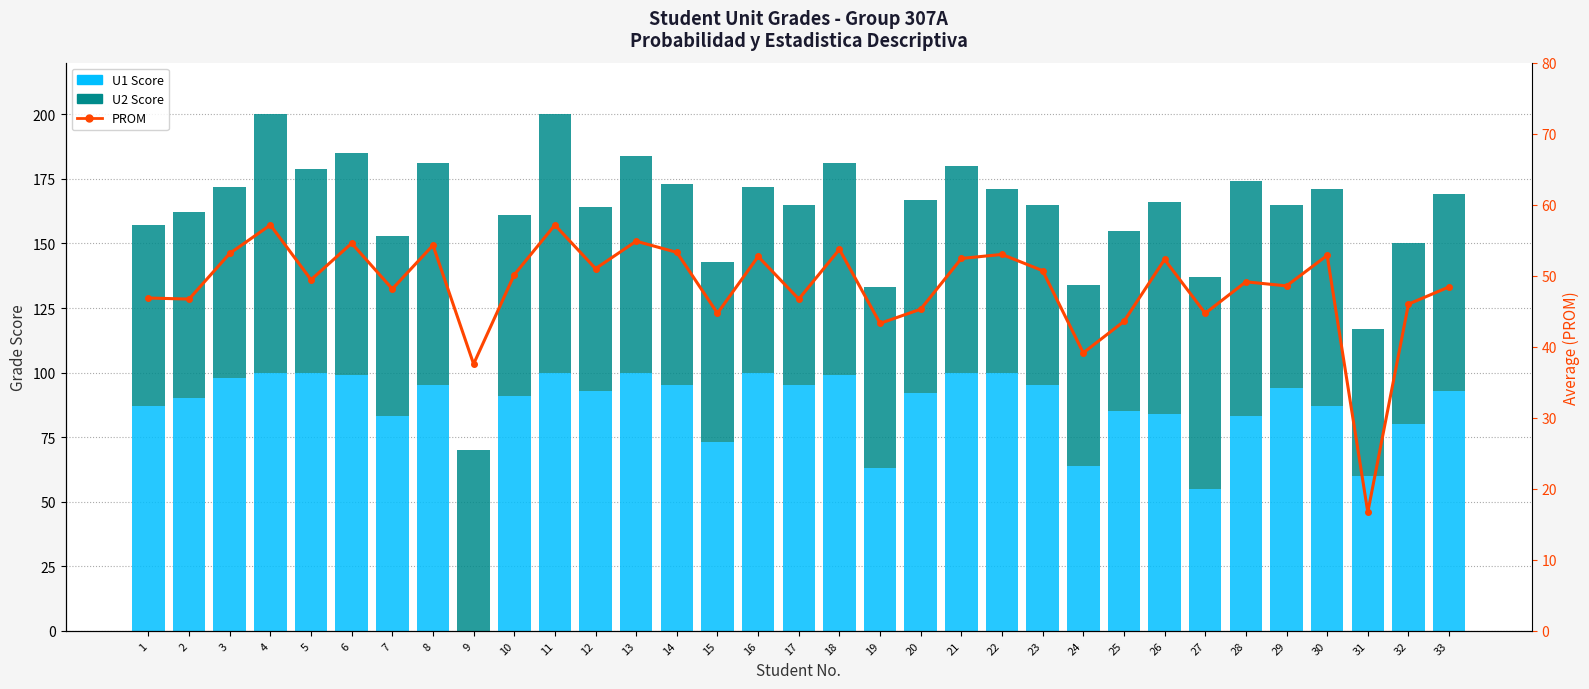

What is the total value across all series at 31?

133.7